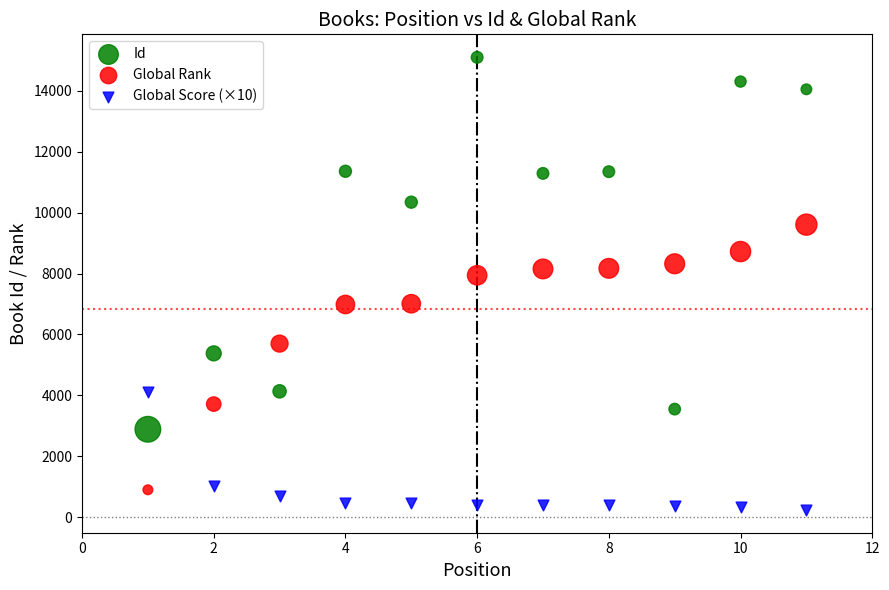

Which series reaches the maximum Y coordinate?

Id